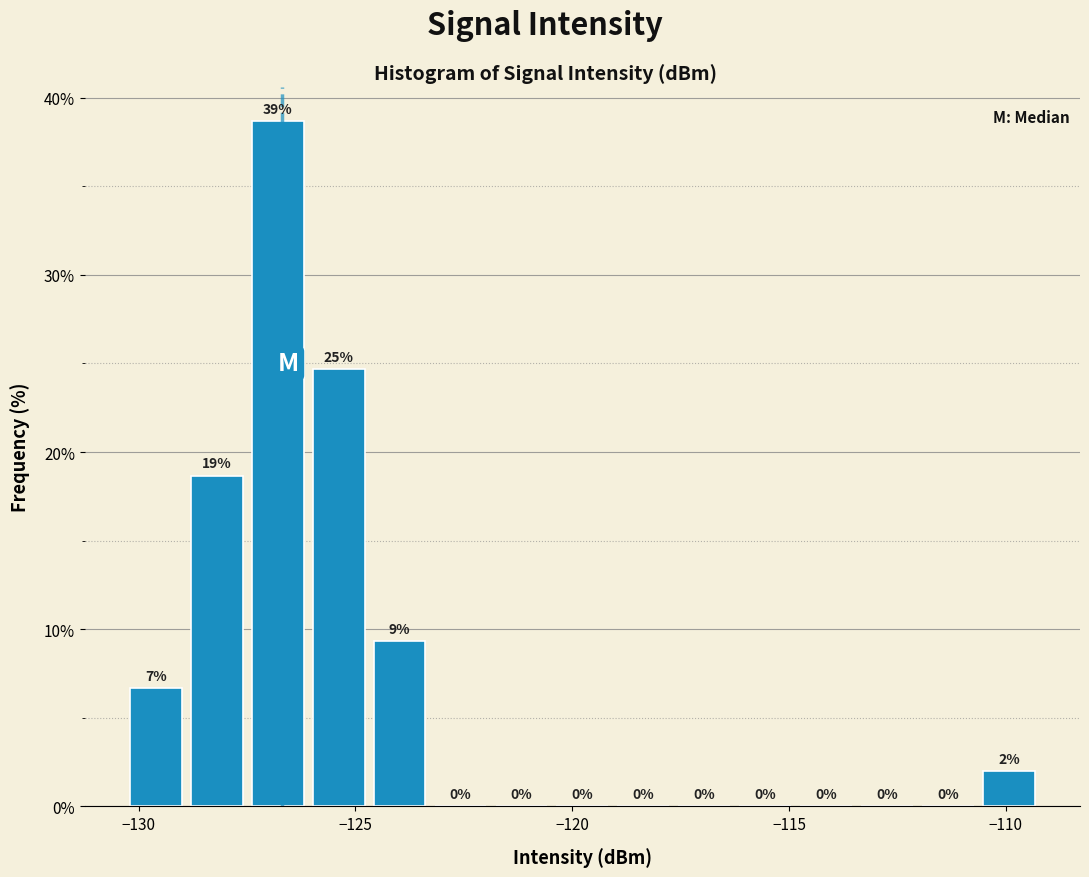

Read against the x-axis, roughly where is the centre of the tallest bar?

-127.0